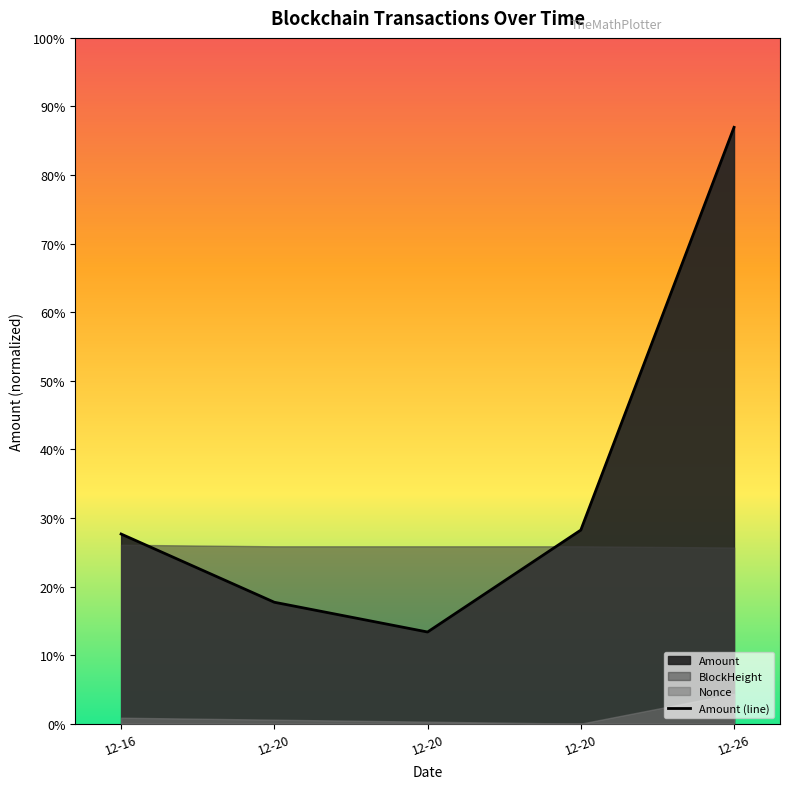

How many values are below 4114?

2